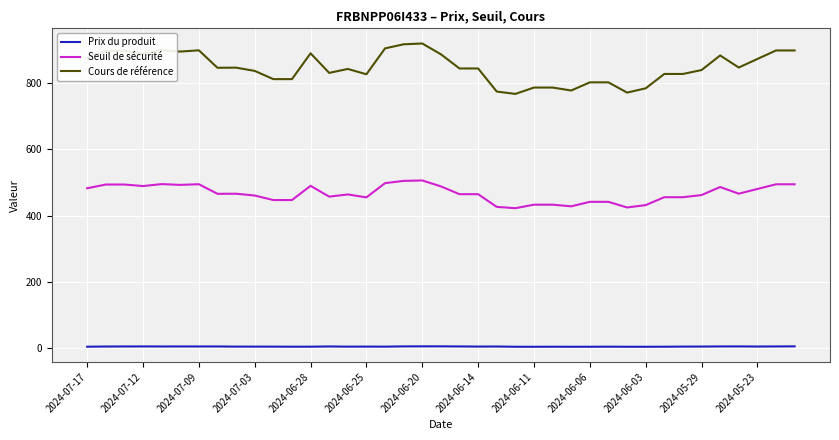

Which series has the largest range (max minus min)?

Cours de référence